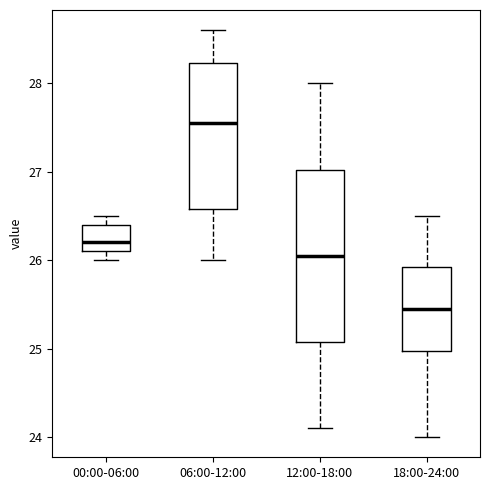

Which box is the tallest, from its lower edge to its upper edge?

12:00-18:00